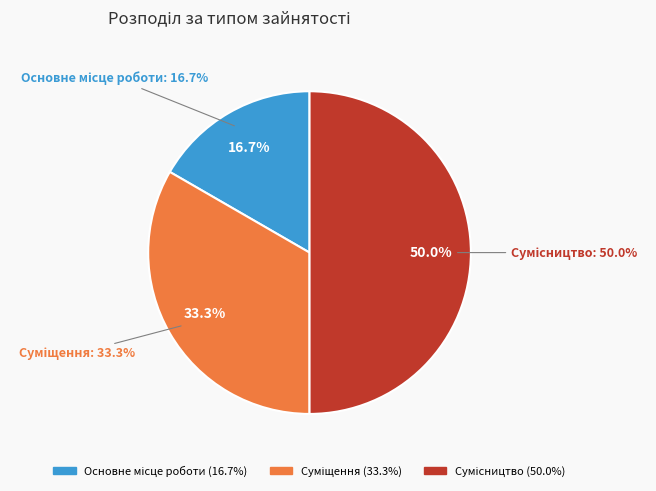

Does any single category account for the majority?

No